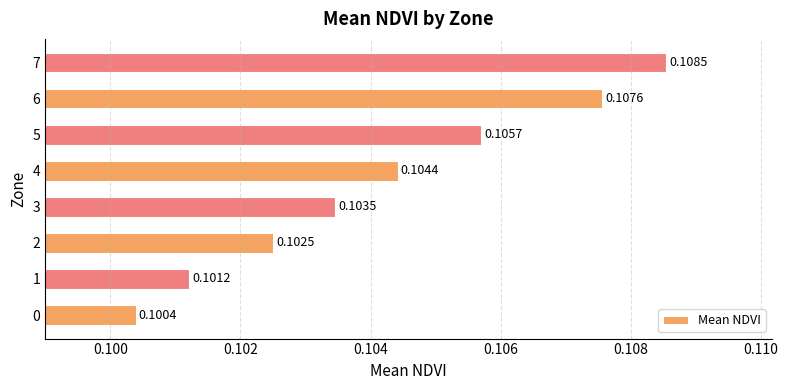

What is the sum of all values?

0.8